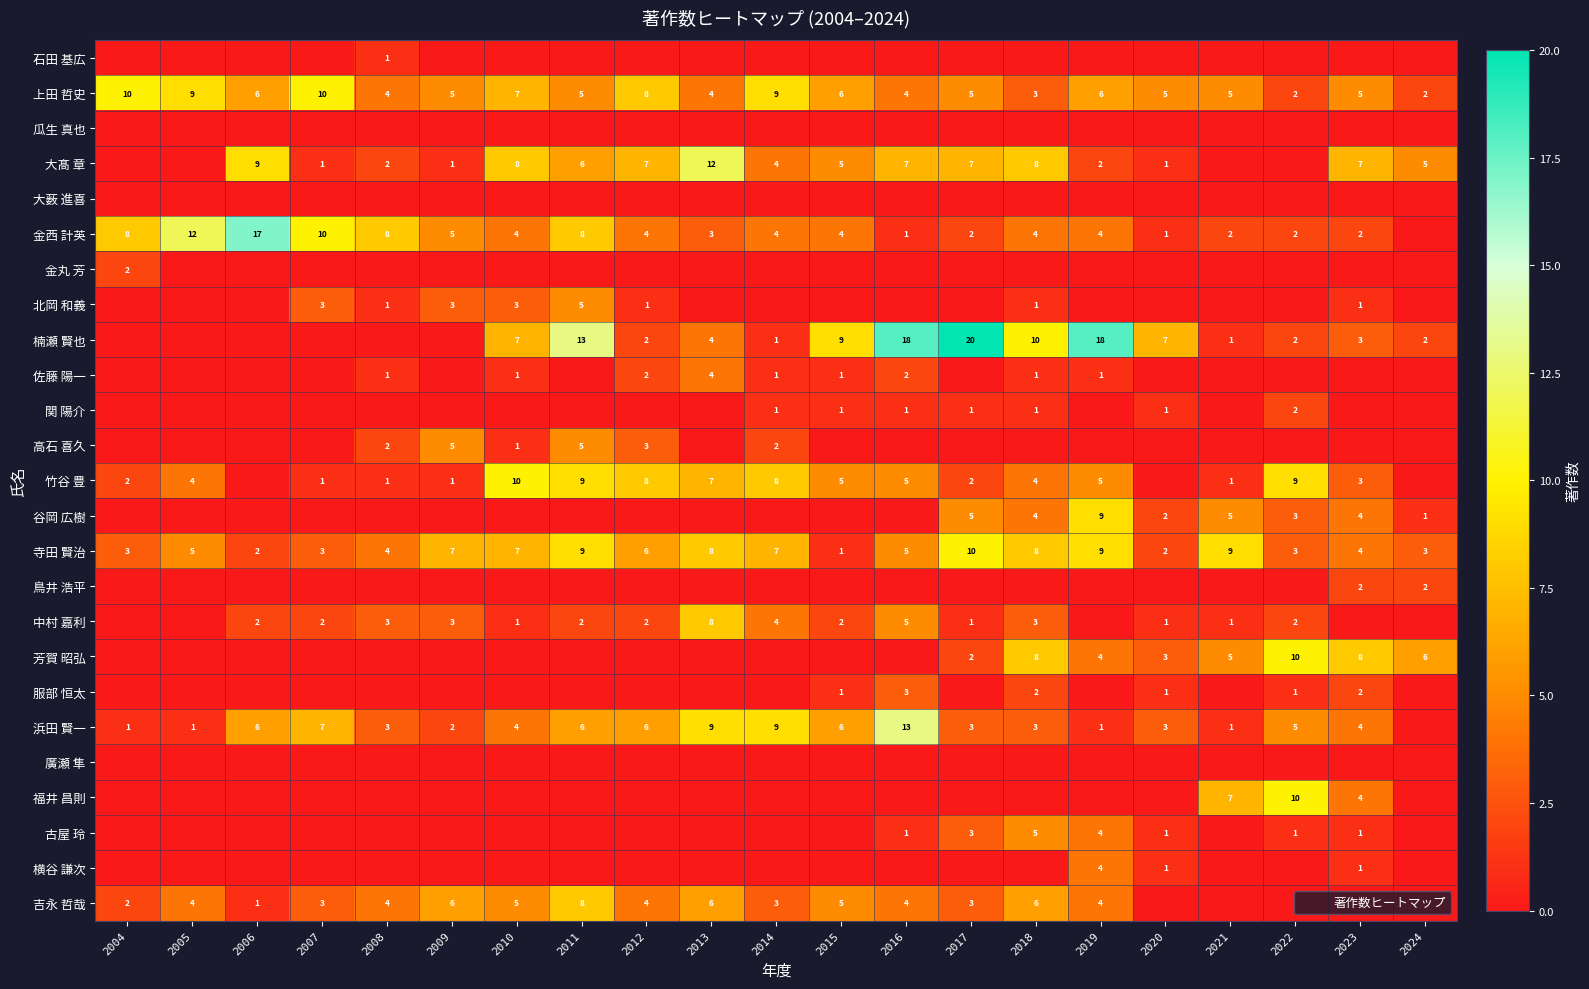

Which category has the highest value in the 芳賀 昭弘 series?

2022